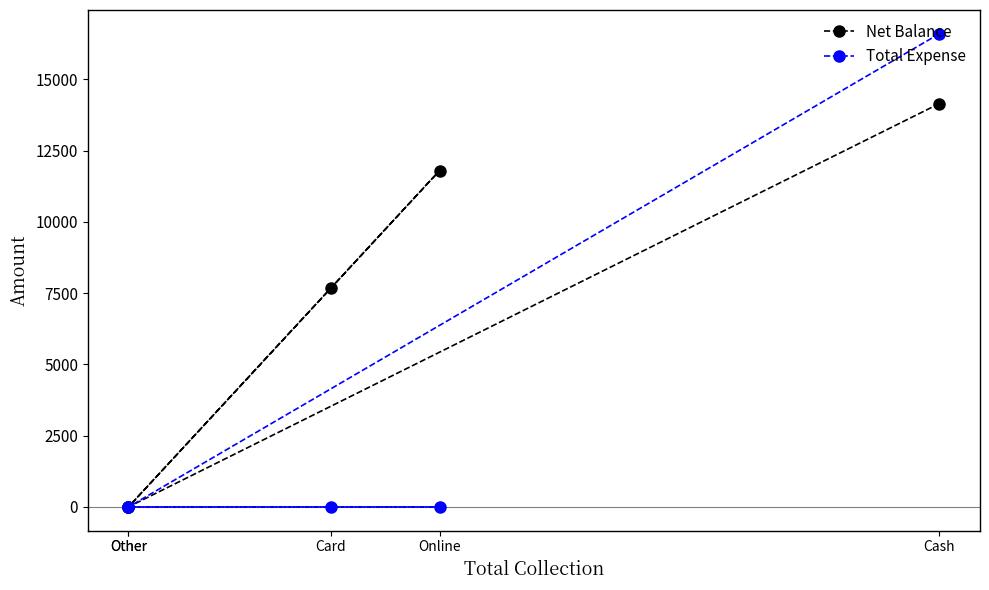

What value does the Net Balance series have at Card, to the nearest 50?

7700